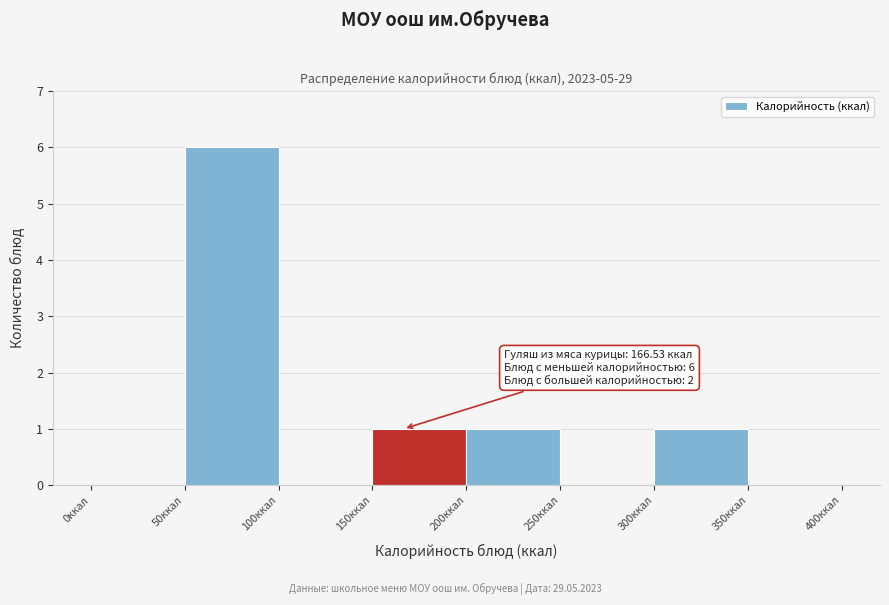

Over which range of the x-axis is the bar tallest?

50 to 100